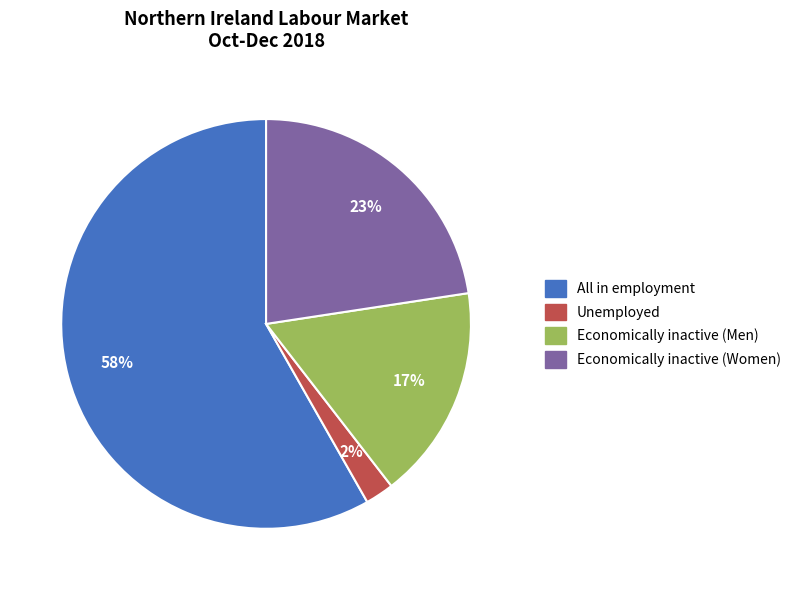

To the nearest percent, what is the difference between the largest and smallest slice percentages?

56%